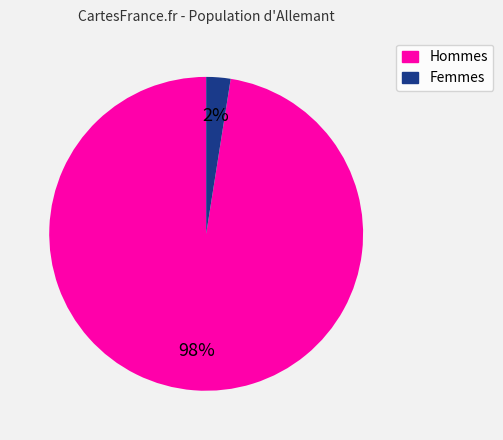

Is there any slice that represents more than half of the pie?

Yes